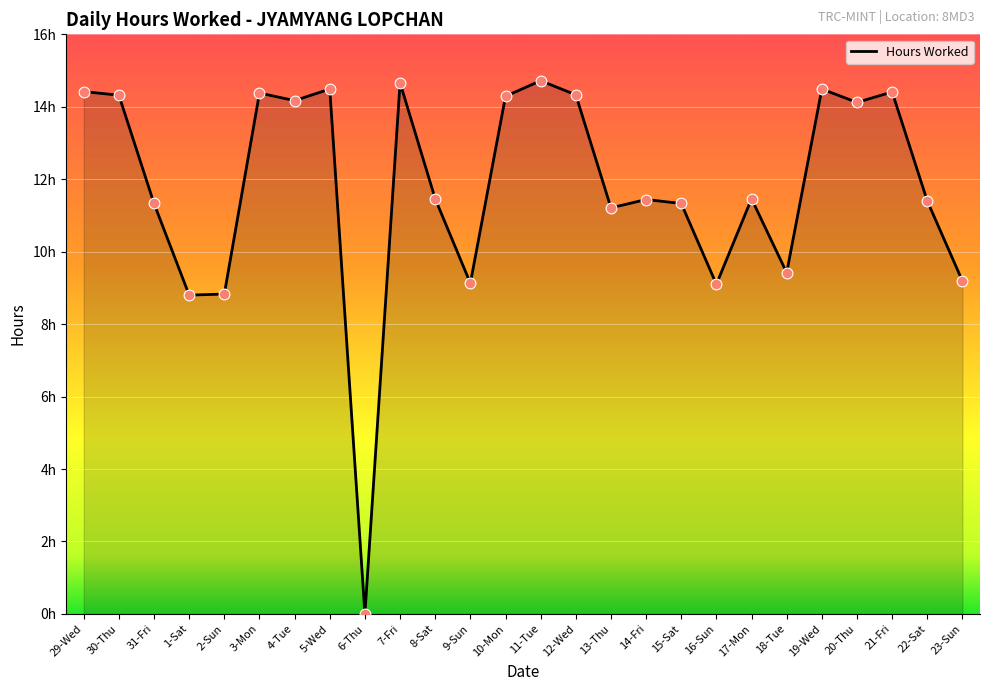

Which has a higher value, 12-Wed or 10-Mon?

12-Wed